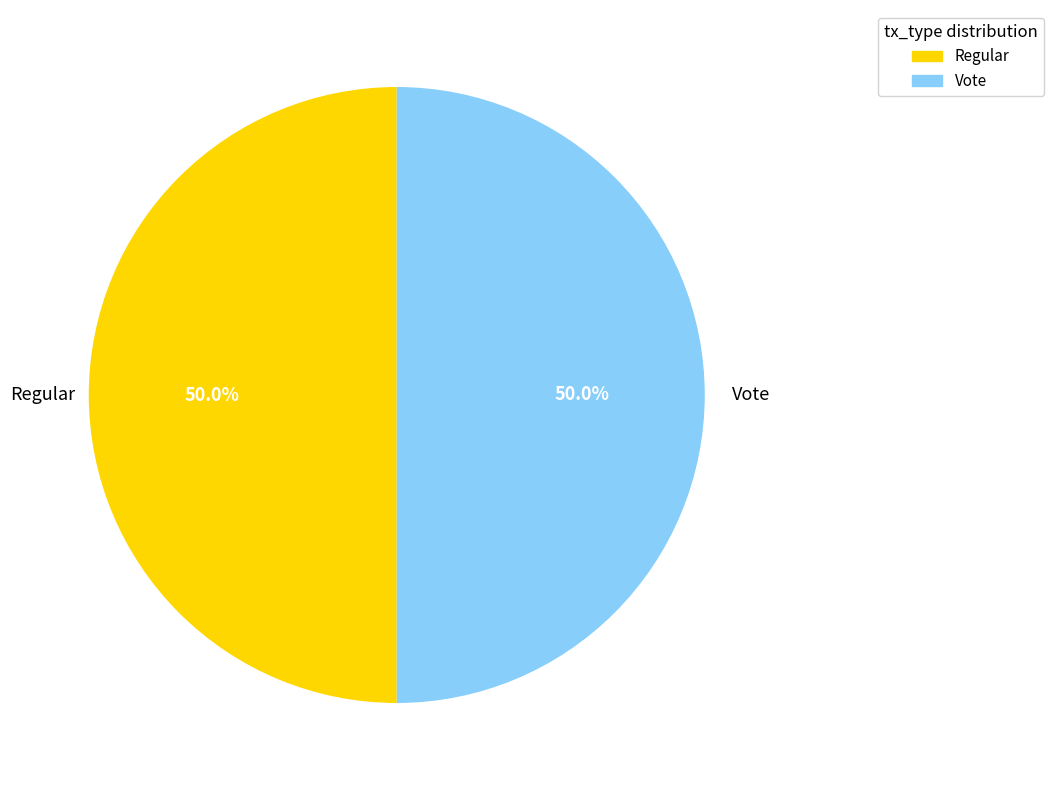

What is the ratio of the value at Regular to the value at Vote?

1.0